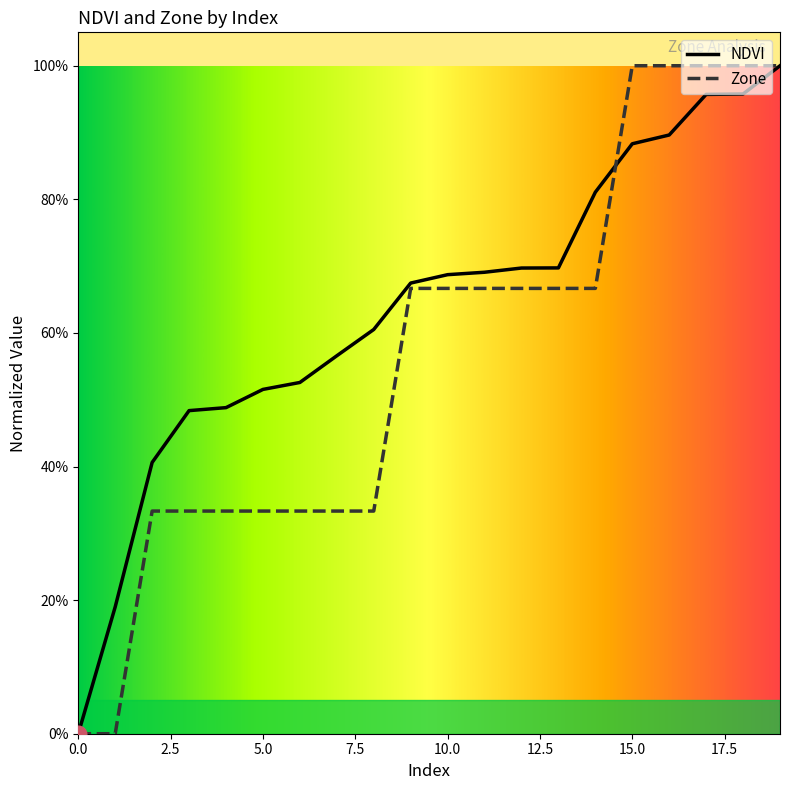

What are all the series names shown in the legend?

NDVI, Zone